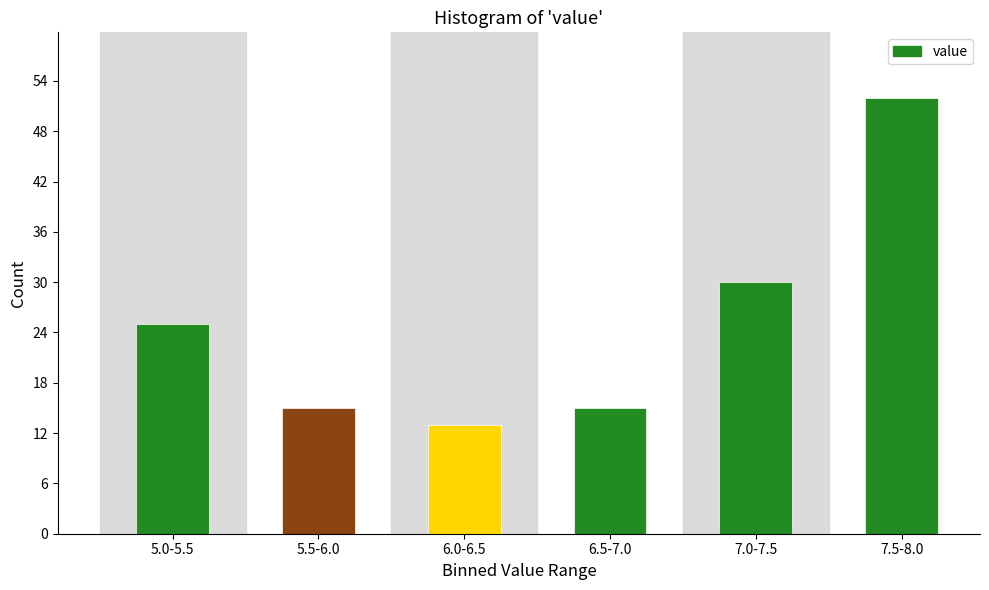

Reading right to left, what are all the values shown in this chart?

52	30	15	13	15	25